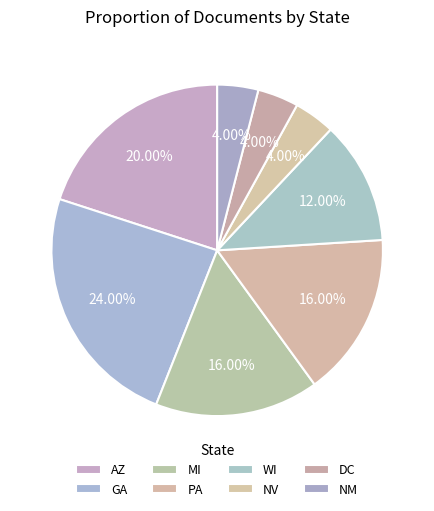

How many slices are in this pie chart?

8